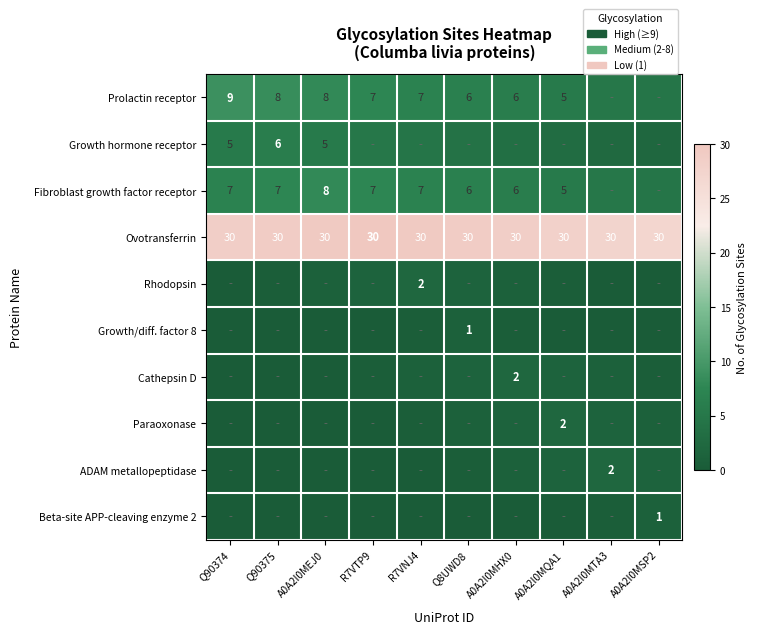

What value does the Ovotransferrin series have at Q90375?

30.0